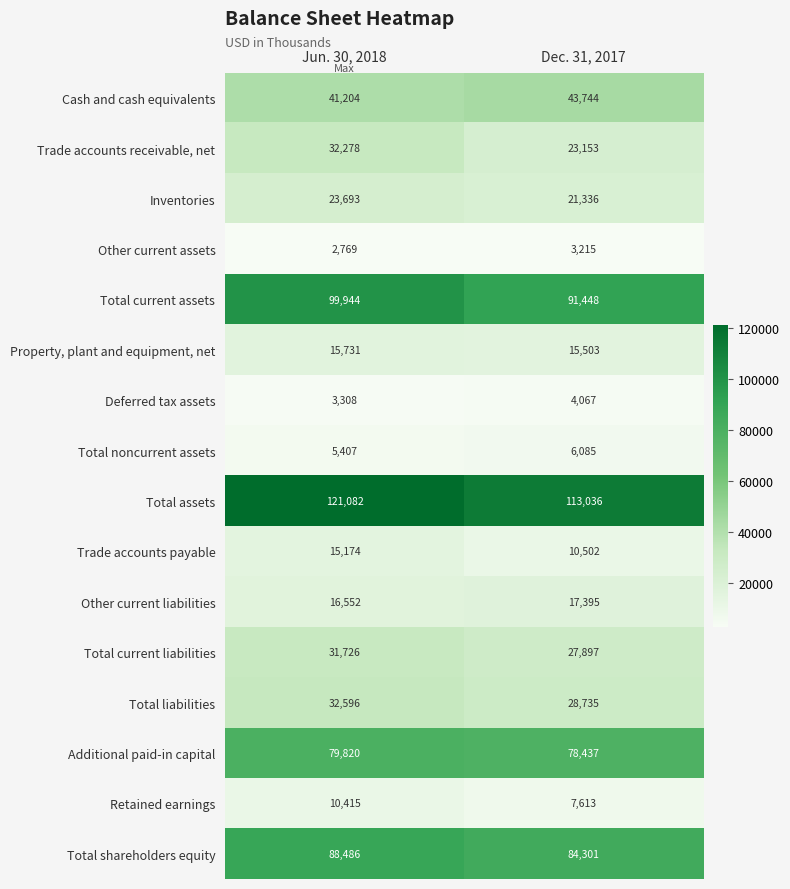

What is the minimum value for Total current liabilities?

27897